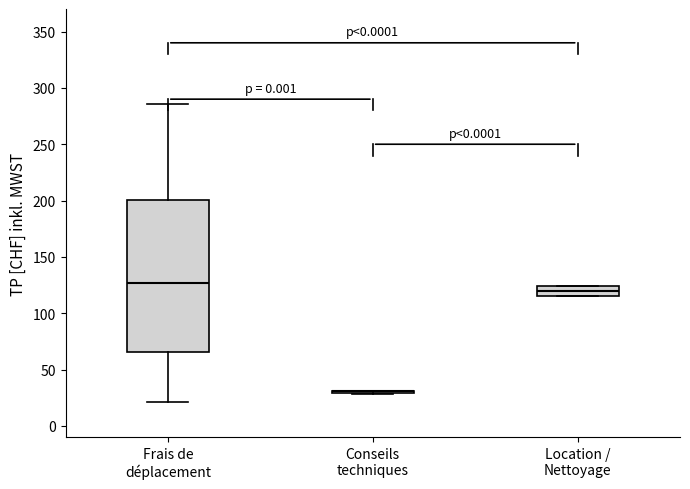

Which box is the tallest, from its lower edge to its upper edge?

Frais de déplacement